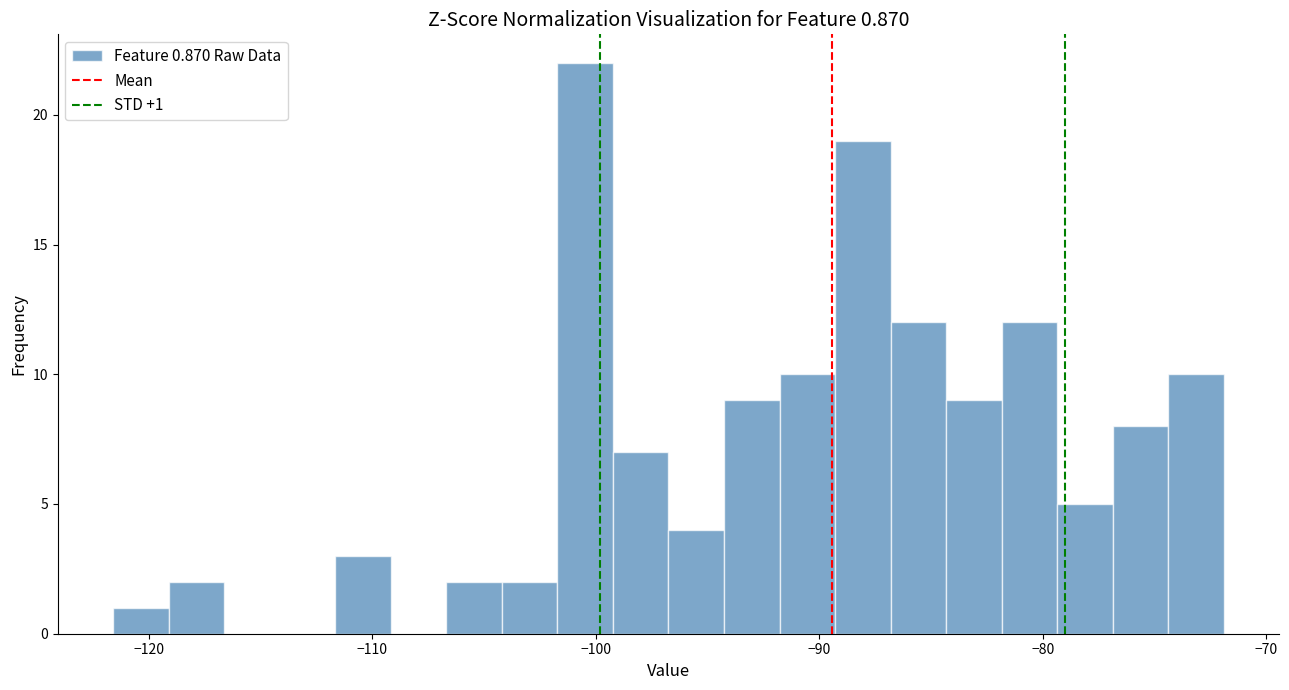

Around what value on the x-axis is the tallest bar? Give the approximate position of its centre, as read against the axis.

-100